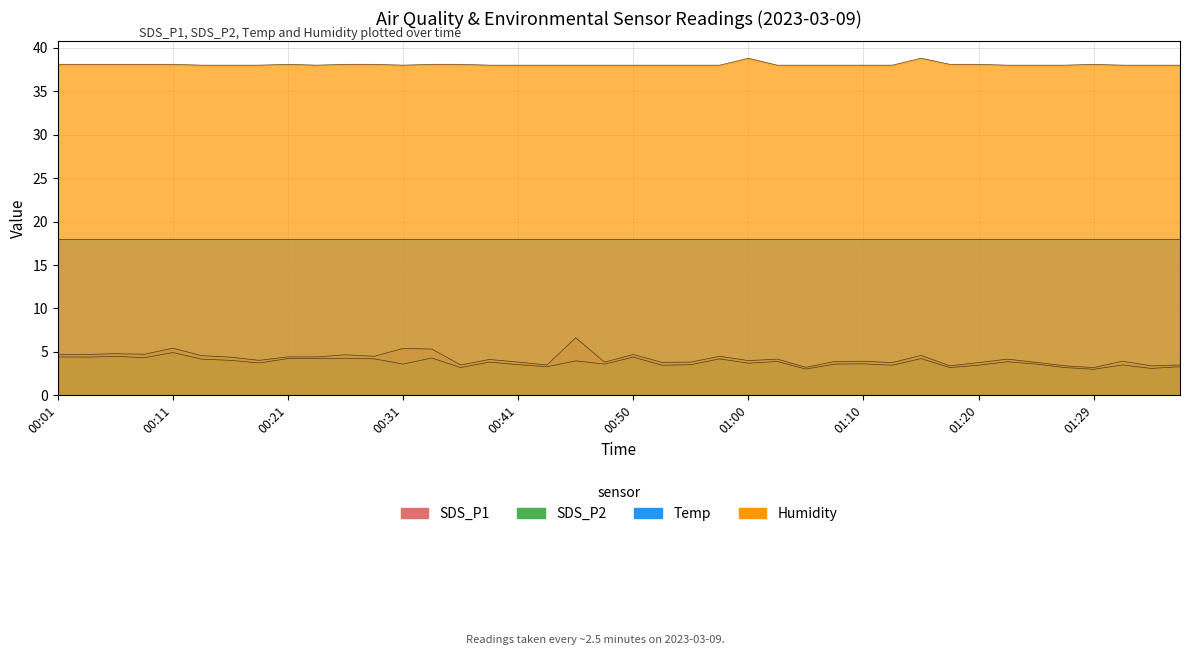

What is the difference between the highest and lowest values at 01:20?

34.6